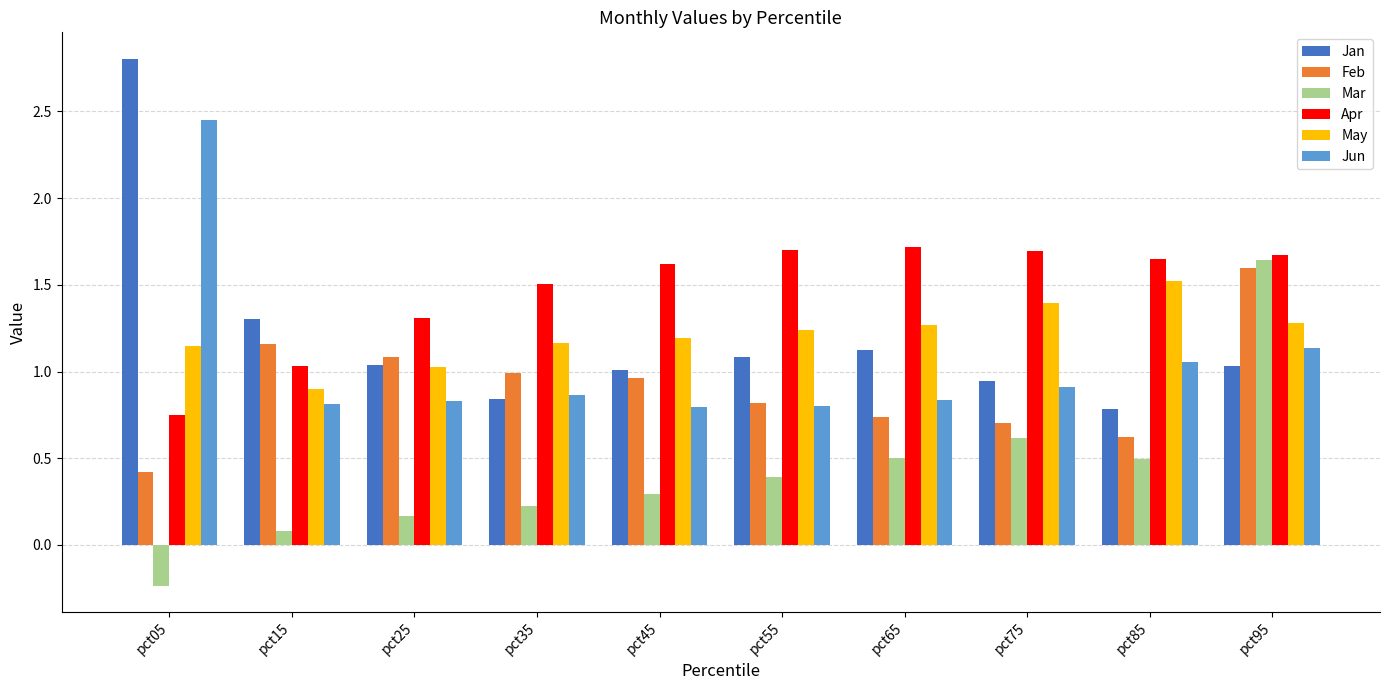

What is the sum of the Apr values at pct15 and pct05?

1.8